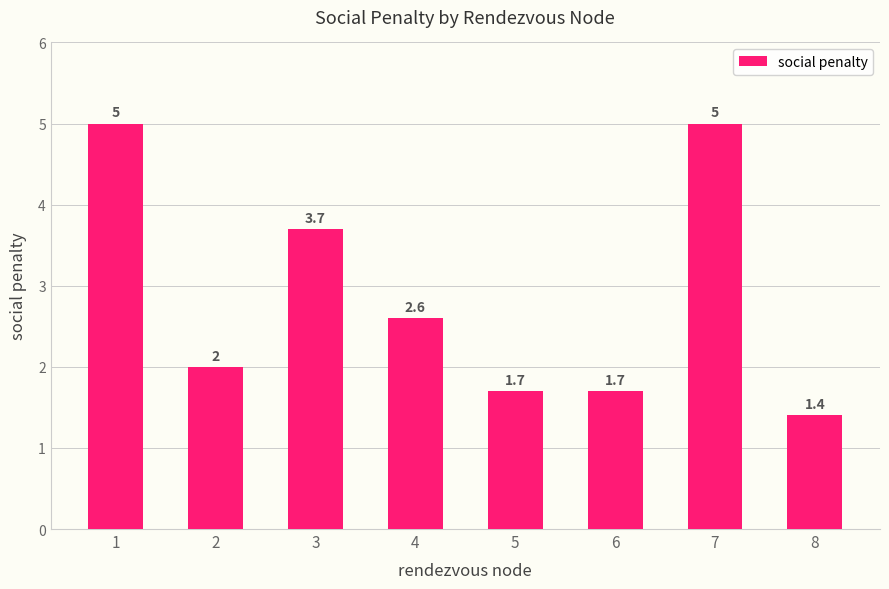

What is the smallest value displayed?

1.4